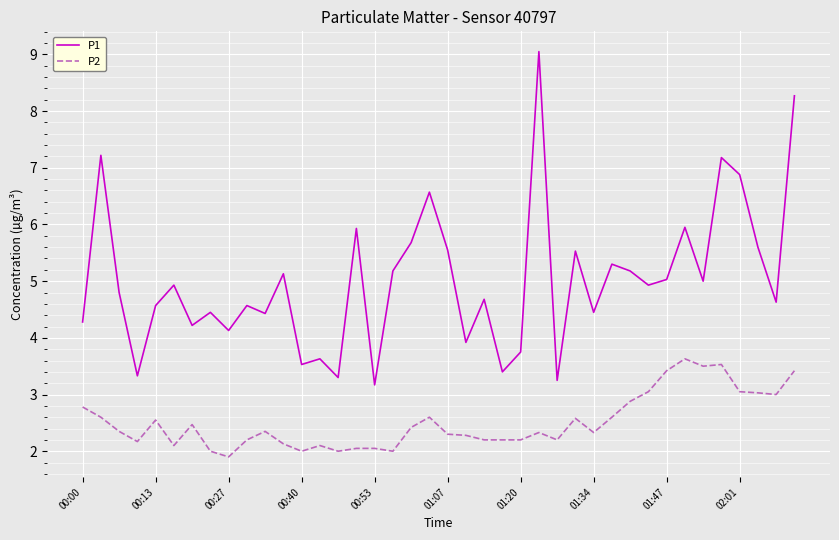

Count the number of data series in this chart.

2